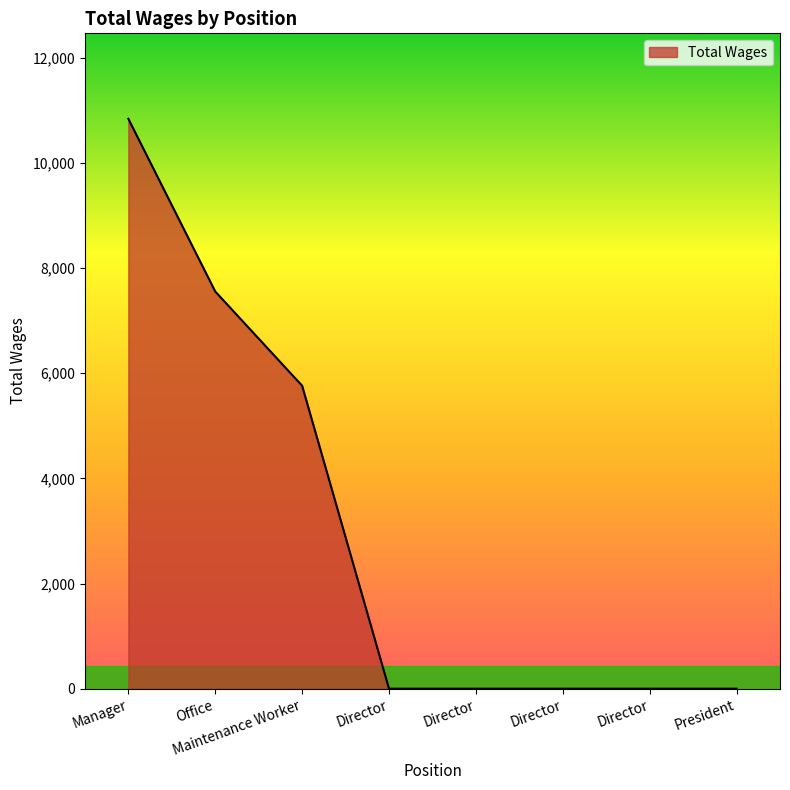

Does the chart display data point markers on the line(s)?

No